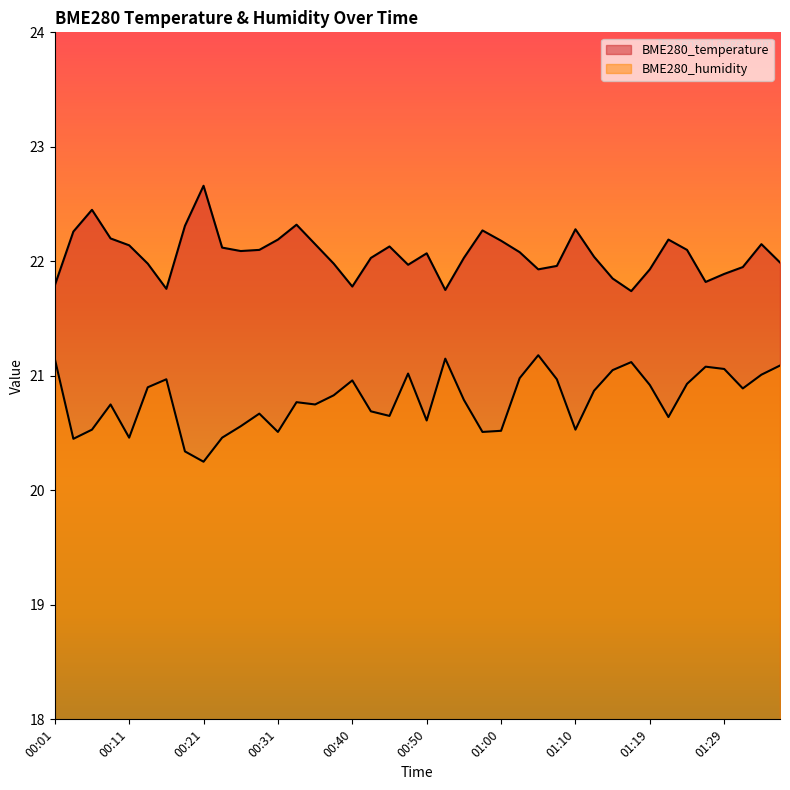

Reading right to left, extract all data points from this chart.

BME280_temperature: 01:36=22.0	01:34=22.1	01:31=21.9	01:29=21.9	01:27=21.8	01:24=22.1	01:22=22.2	01:19=21.9	01:17=21.7	01:14=21.9	01:12=22.0	01:10=22.3	01:07=22.0	01:05=21.9	01:02=22.1	01:00=22.2	00:57=22.3	00:55=22.0	00:53=21.8	00:50=22.1	00:48=22.0	00:45=22.1	00:43=22.0	00:40=21.8	00:38=22.0	00:36=22.1	00:33=22.3	00:31=22.2	00:28=22.1	00:26=22.1	00:23=22.1	00:21=22.7	00:18=22.3	00:16=21.8	00:13=22.0	00:11=22.1	00:09=22.2	00:06=22.4	00:04=22.3	00:01=21.8
BME280_humidity: 01:36=21.1	01:34=21.0	01:31=20.9	01:29=21.1	01:27=21.1	01:24=20.9	01:22=20.6	01:19=20.9	01:17=21.1	01:14=21.1	01:12=20.9	01:10=20.5	01:07=21.0	01:05=21.2	01:02=21.0	01:00=20.5	00:57=20.5	00:55=20.8	00:53=21.1	00:50=20.6	00:48=21.0	00:45=20.6	00:43=20.7	00:40=21.0	00:38=20.8	00:36=20.8	00:33=20.8	00:31=20.5	00:28=20.7	00:26=20.6	00:23=20.5	00:21=20.2	00:18=20.3	00:16=21.0	00:13=20.9	00:11=20.5	00:09=20.8	00:06=20.5	00:04=20.4	00:01=21.1